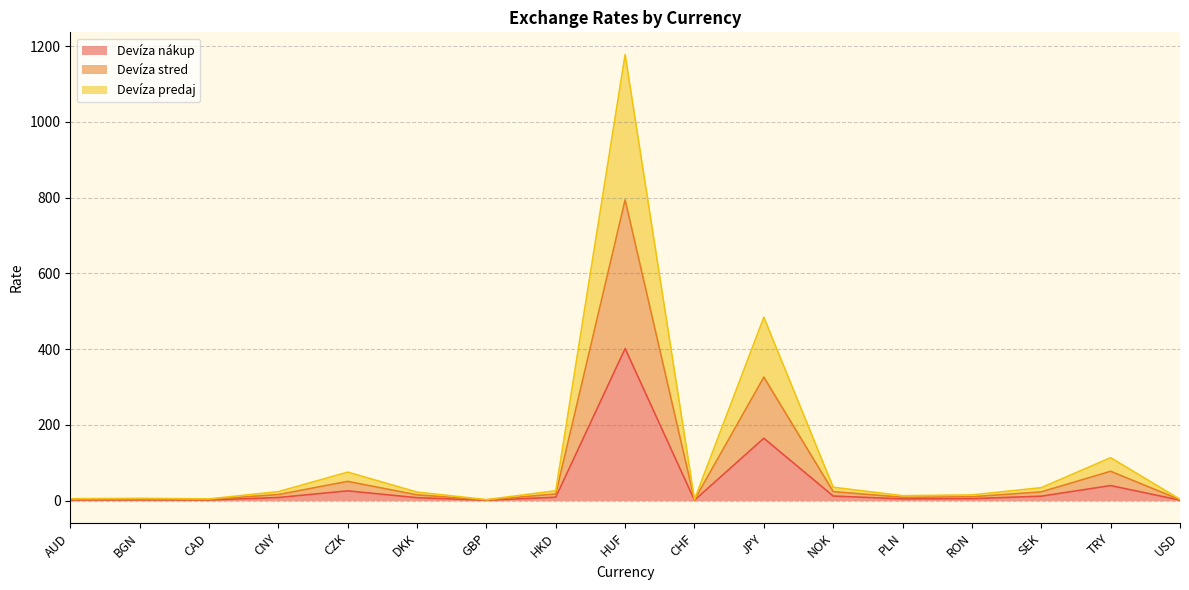

At which category is the sum across all series the highest?

HUF